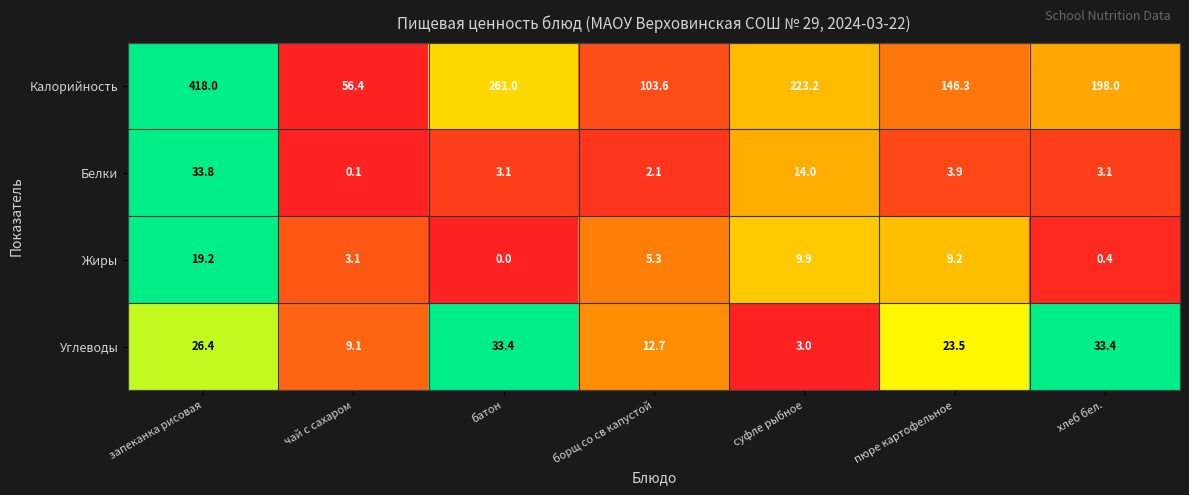

What is the average value of the Жиры series?

6.7